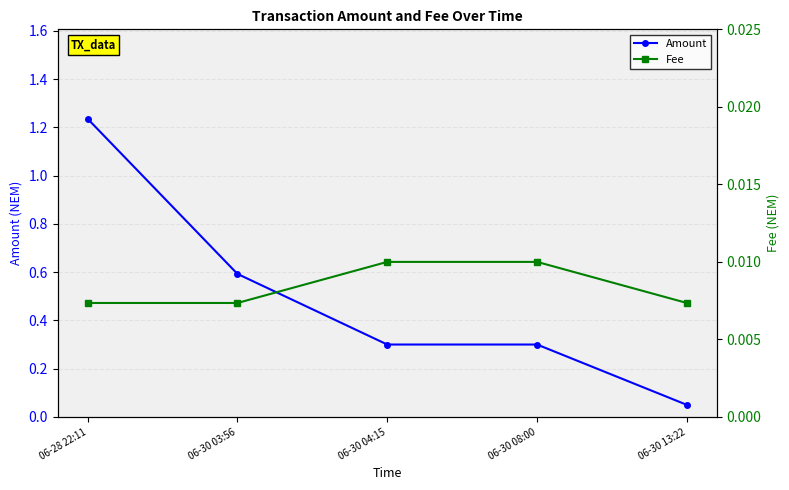

What is the value of the Amount point at the 5th from the left?

0.1